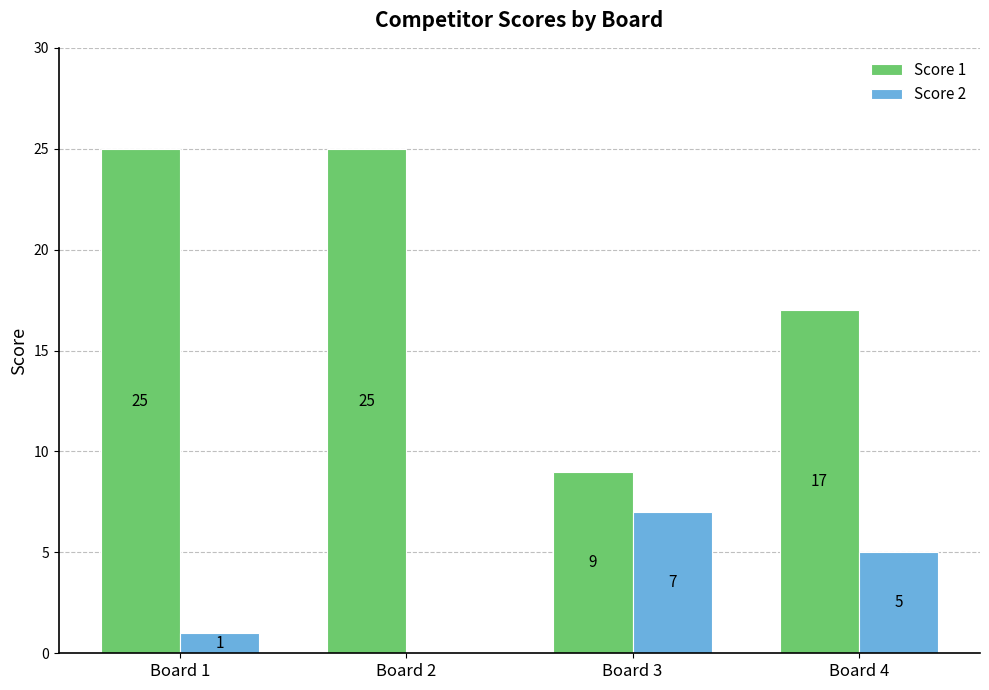

Does the chart contain stacked bars?

No